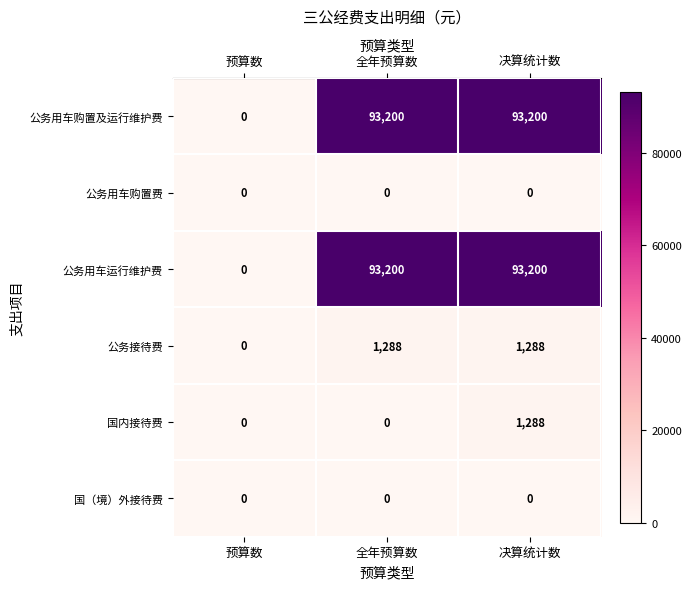

What is the sum of the 公务用车购置及运行维护费 values at 预算数 and 全年预算数?

93200